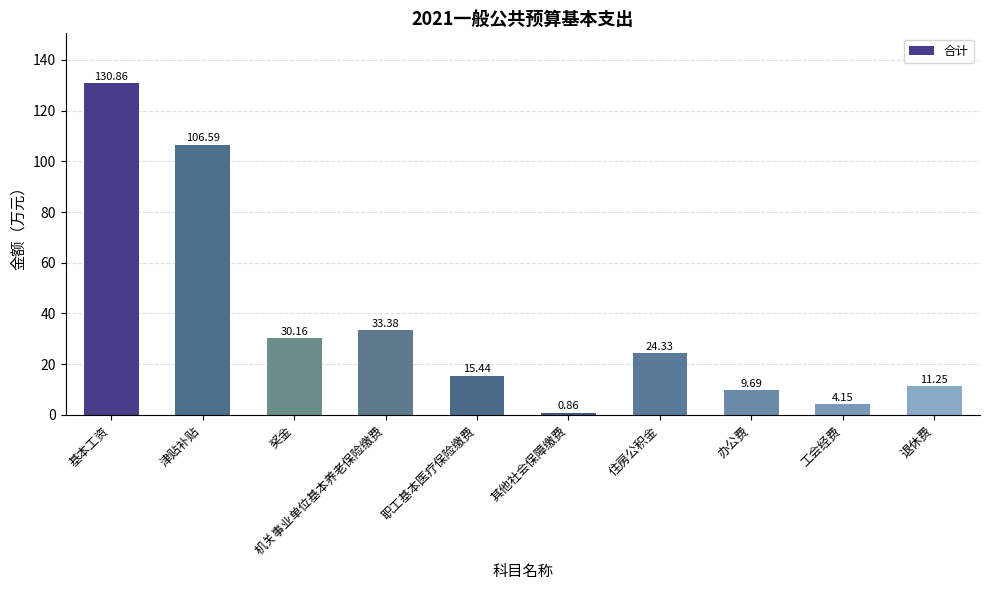

The chart shows a value of 55.0 at 津贴补贴. True or false?

False